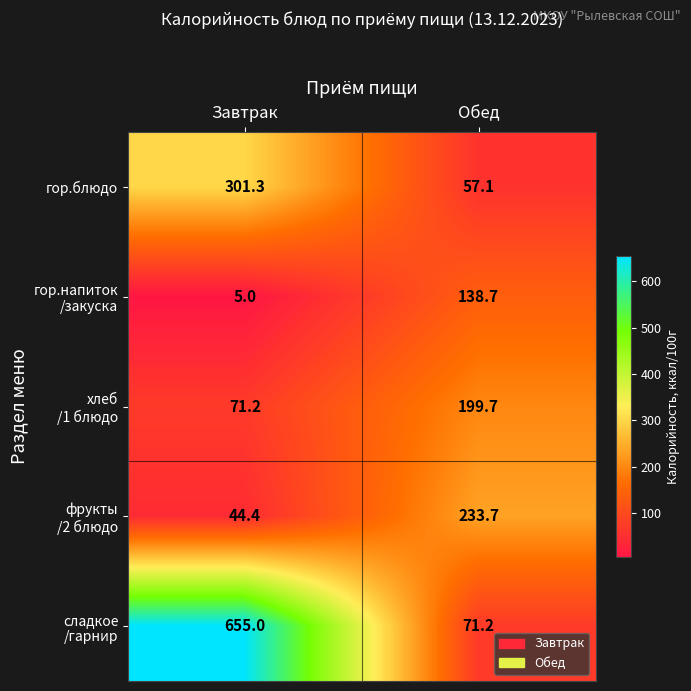

What is the maximum value shown in the chart?

655.0